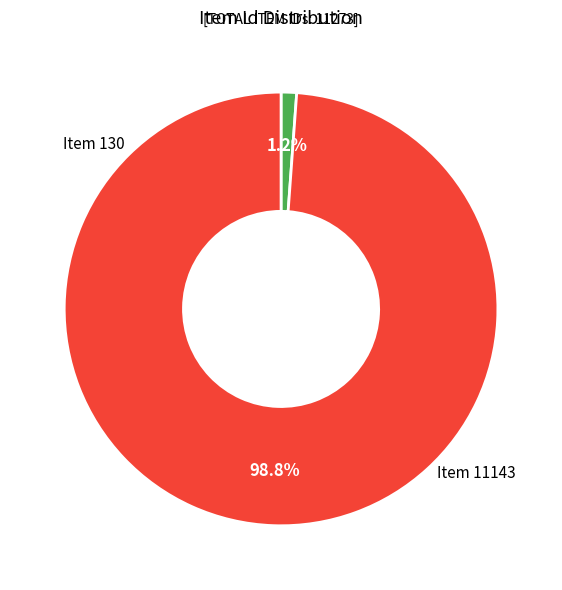

How many segments does this pie chart have?

2